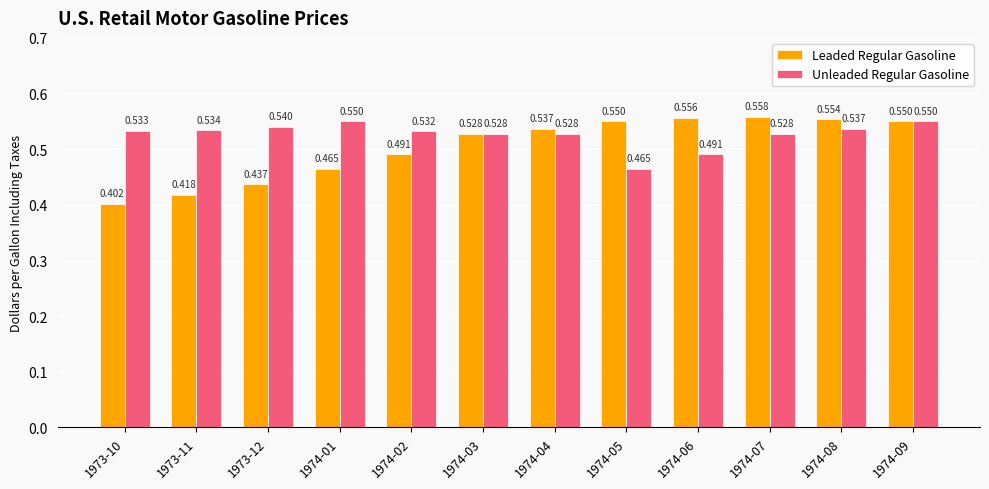

How many bars are there in each group?

2